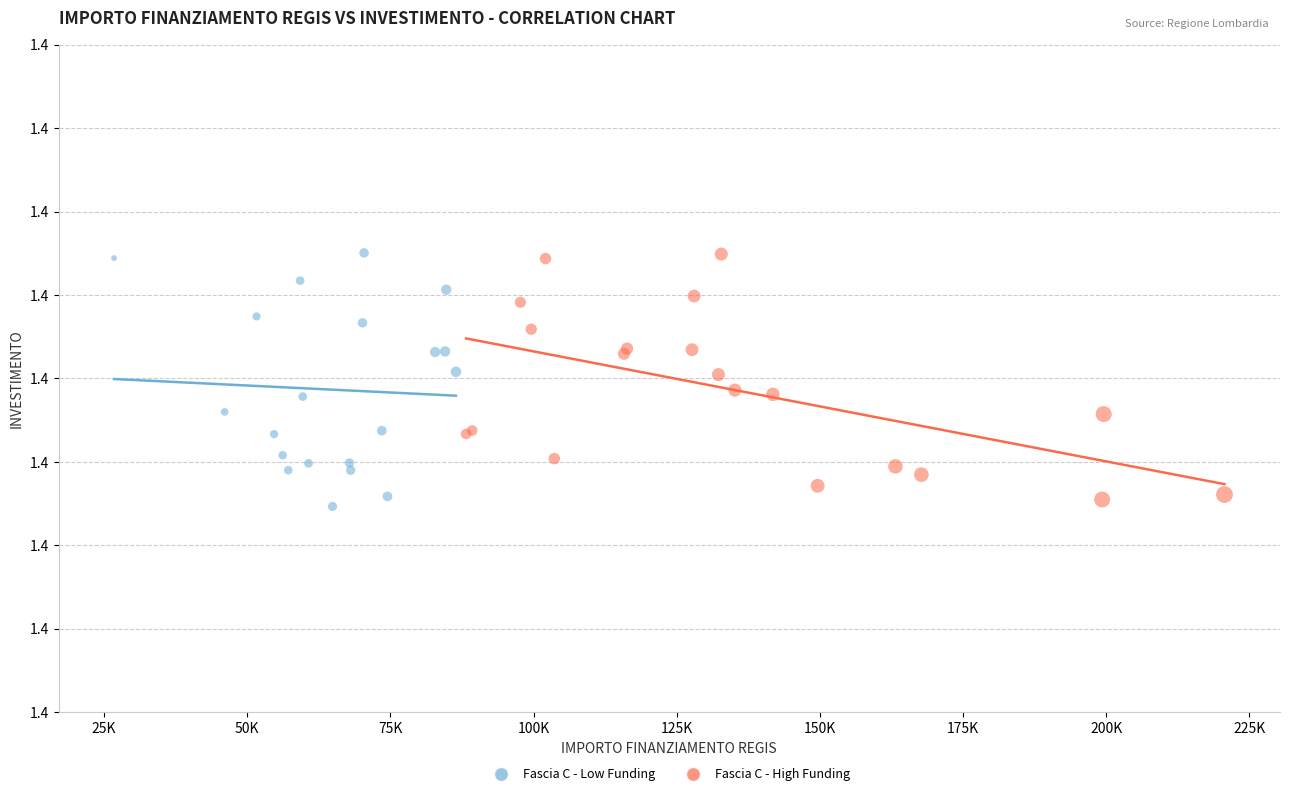

What are all the series names shown in the legend?

Fascia C - Low Funding, Fascia C - High Funding